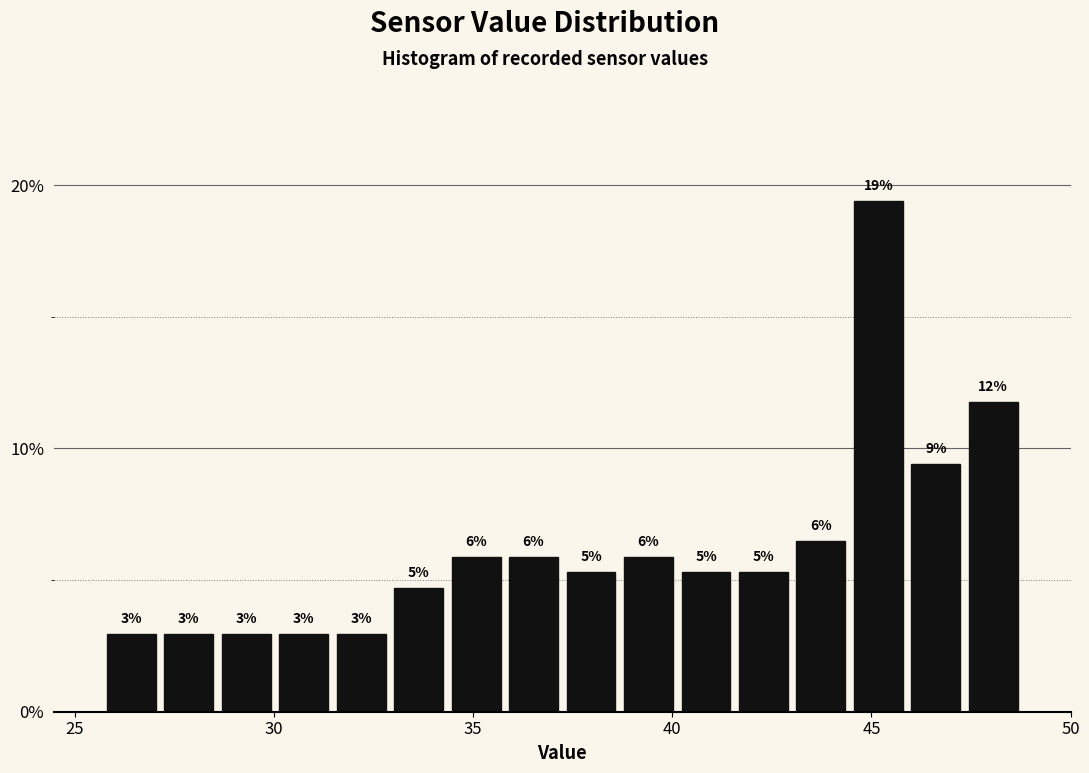

Around what value on the x-axis is the tallest bar? Give the approximate position of its centre, as read against the axis.

45.0